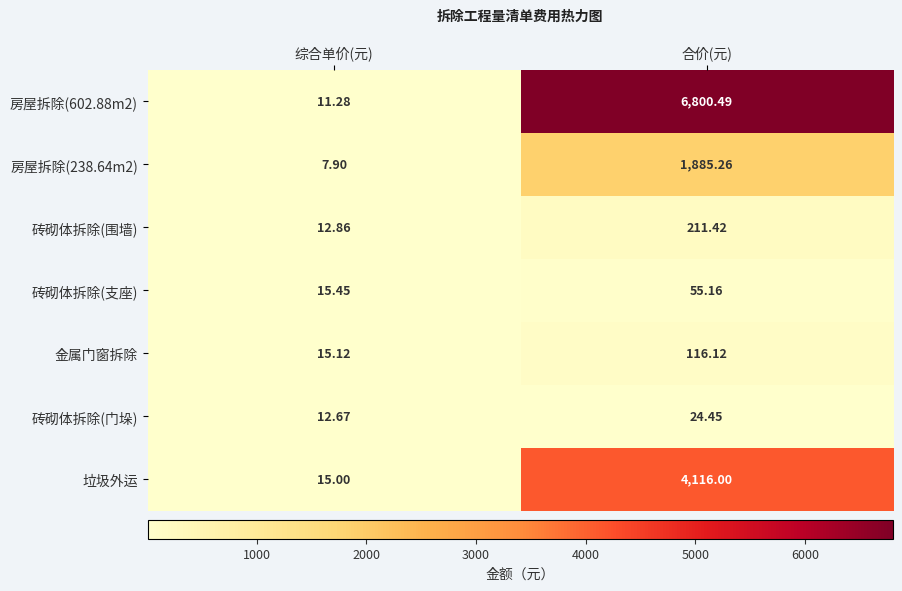

Which series changed the most between 综合单价(元) and 合价(元)?

房屋拆除(602.88m2)